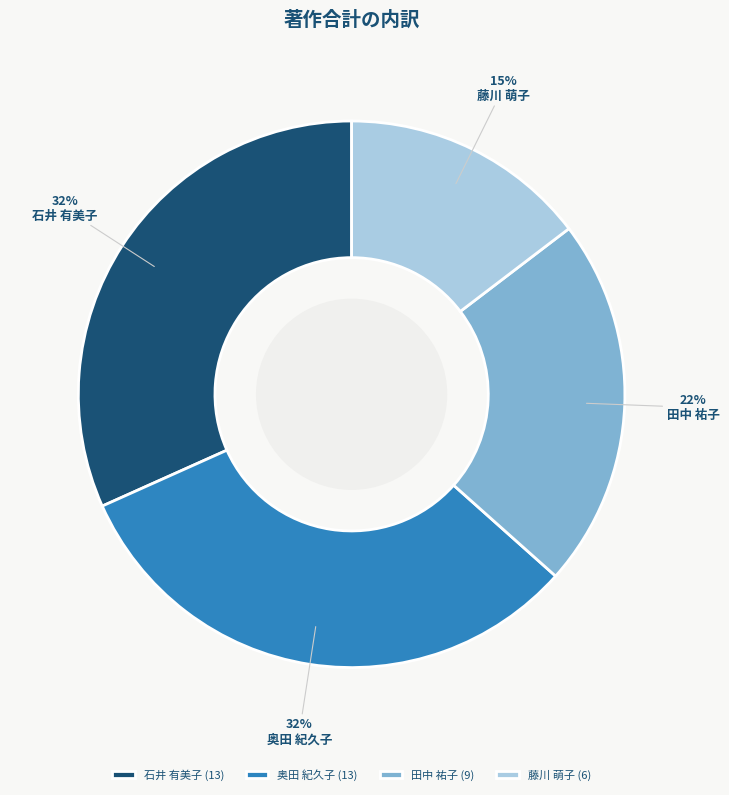

To the nearest percent, what is the difference between the 田中 祐子 and 奥田 紀久子 slice percentages?

10%